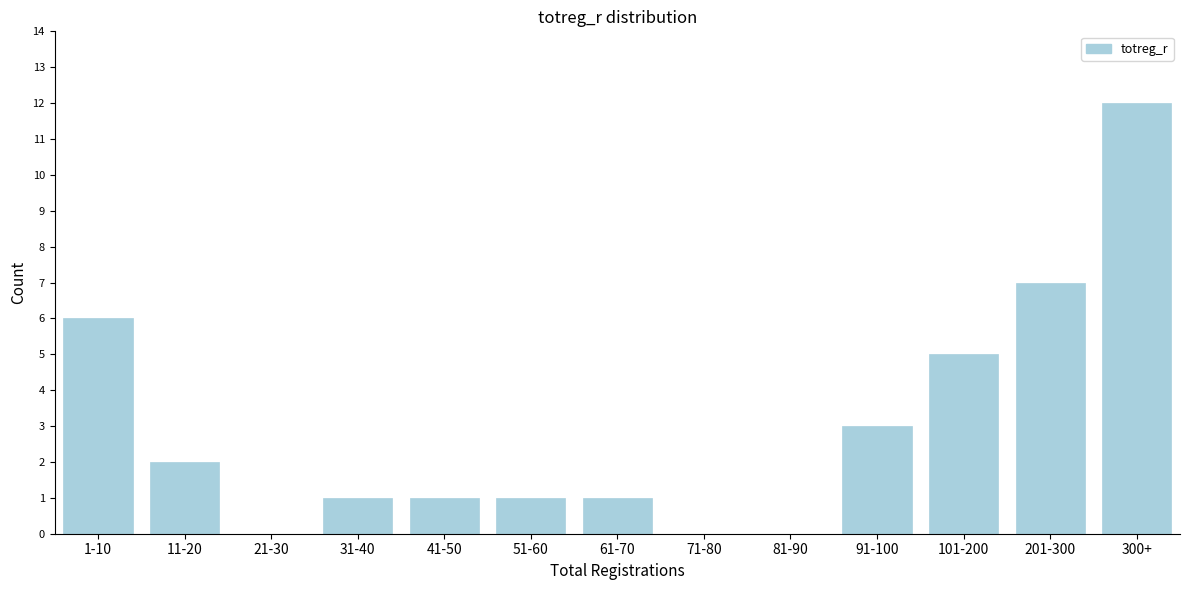

Reading left to right, extract all data points from this chart.

1-10=6	11-20=2	21-30=0	31-40=1	41-50=1	51-60=1	61-70=1	71-80=0	81-90=0	91-100=3	101-200=5	201-300=7	300+=12